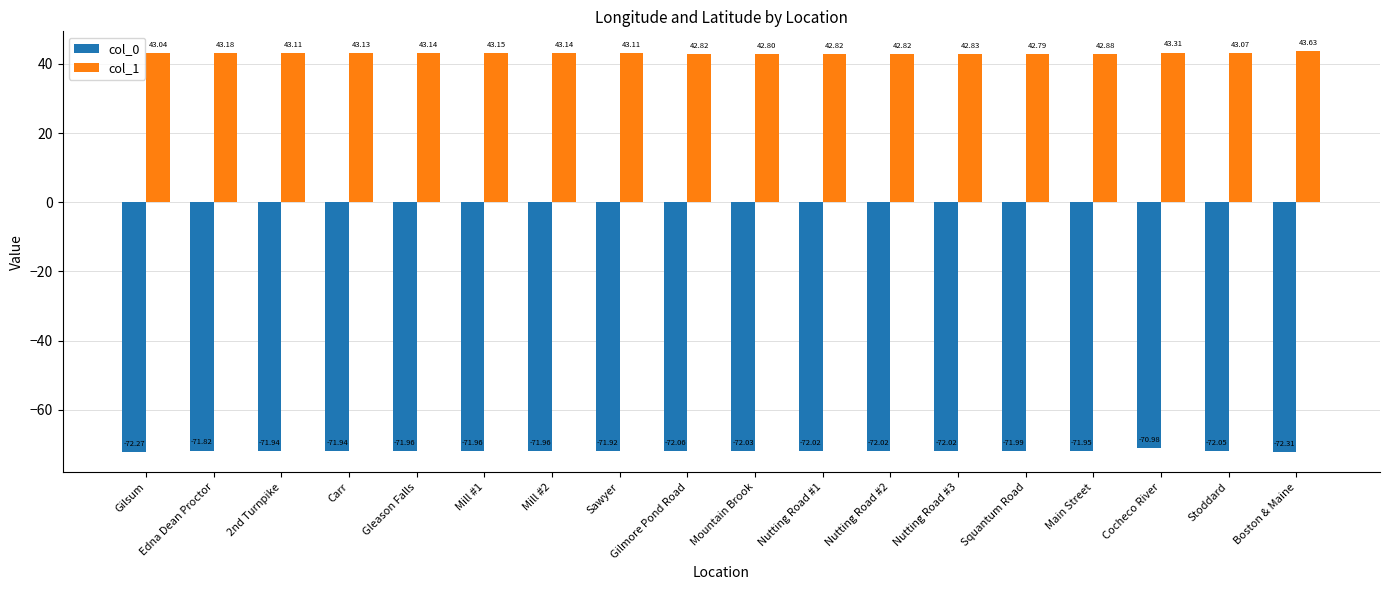

Which label corresponds to the largest value in the chart?

Boston & Maine